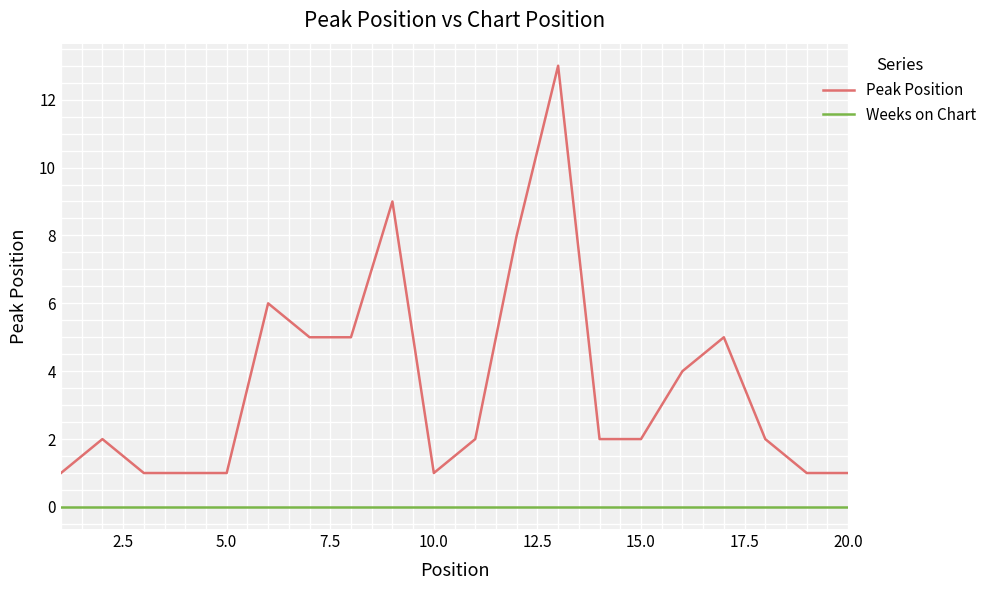

Which series has the widest spread of values?

Peak Position